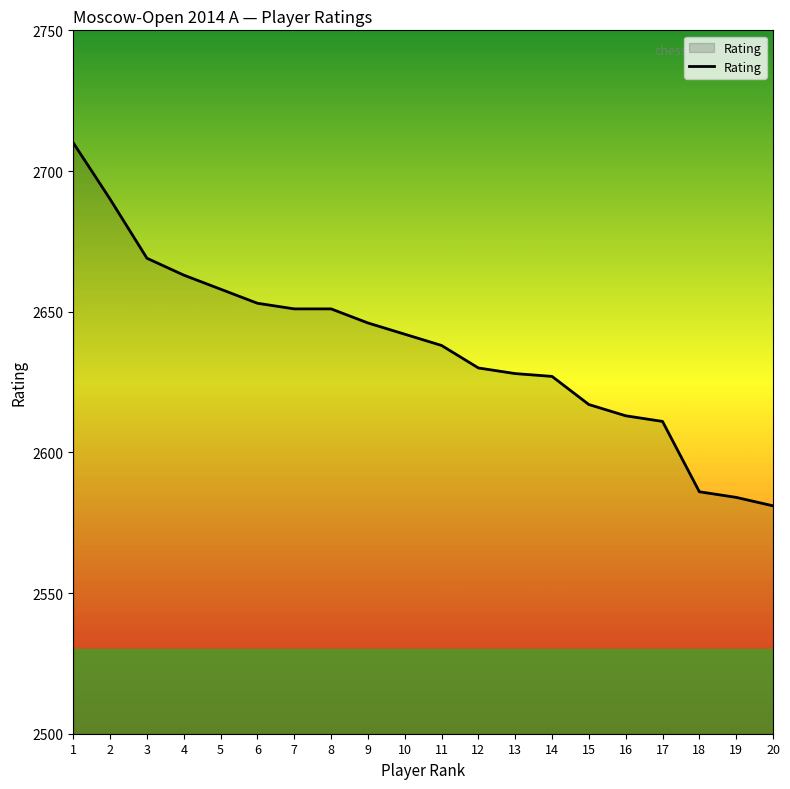

At which category does the chart reach its minimum across all series?

20